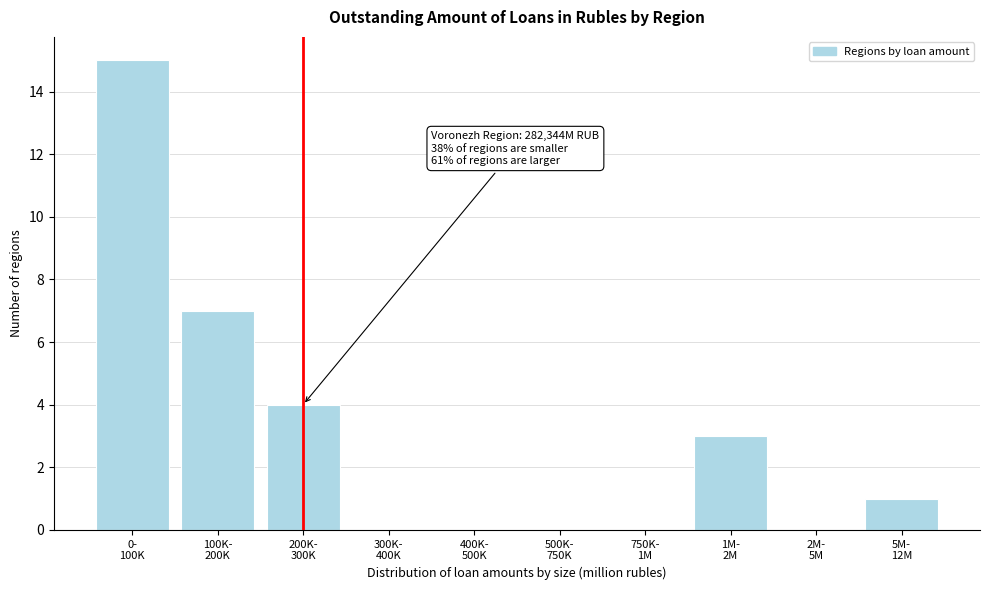

What is the greatest value displayed?

15